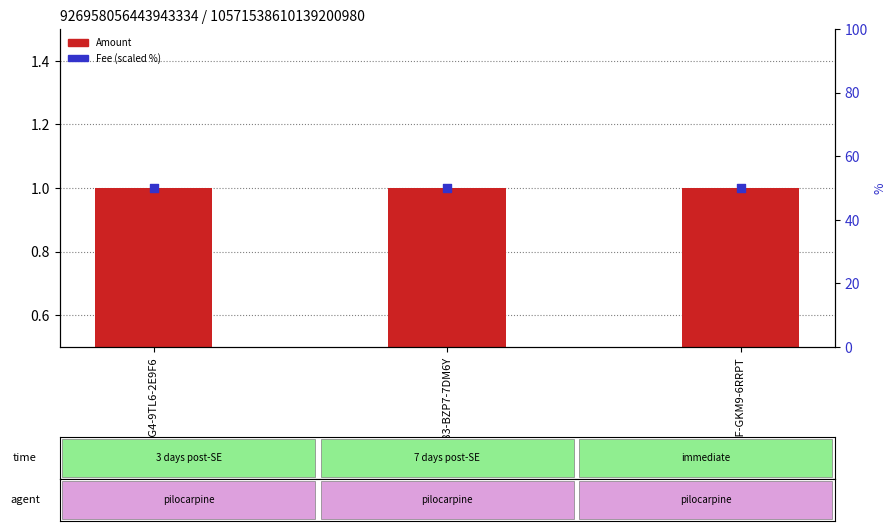

What is the total value across all series at S-ENPB-KM83-BZP7-7DM6Y?

51